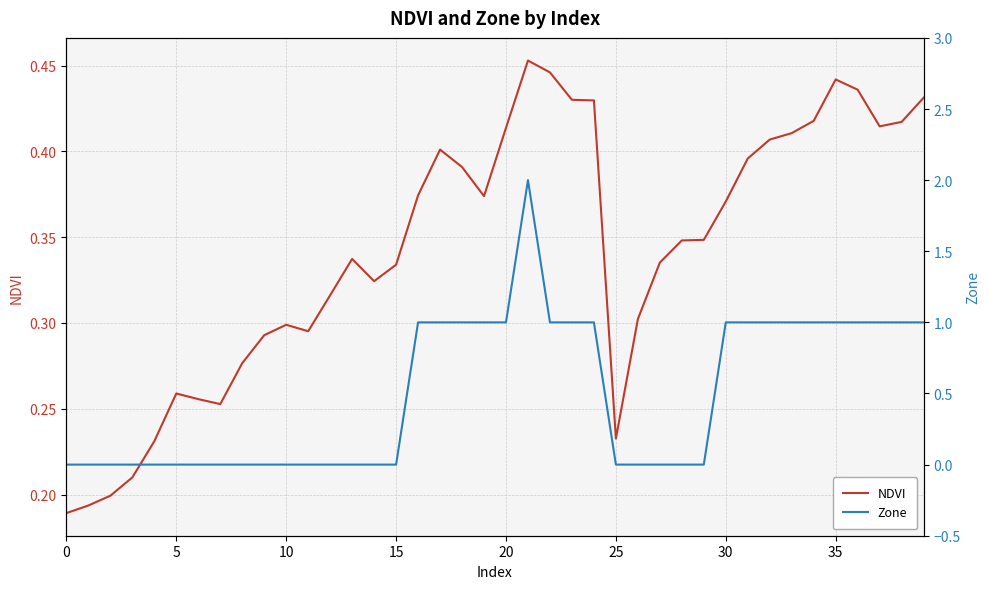

How many distinct data groups are displayed?

2